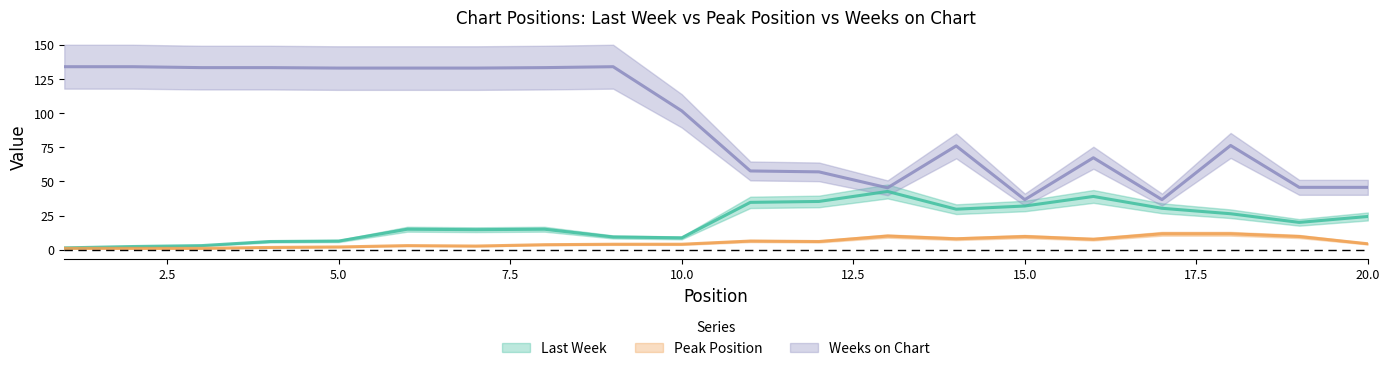

True or false: Peak Position and Last Week intersect in this chart.

False